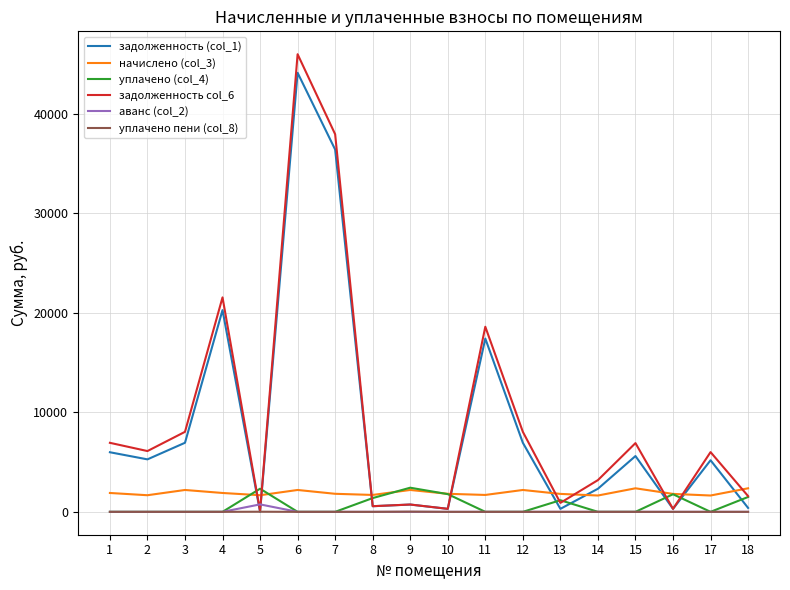

What is the difference between the highest and lowest values at 1?

6931.6